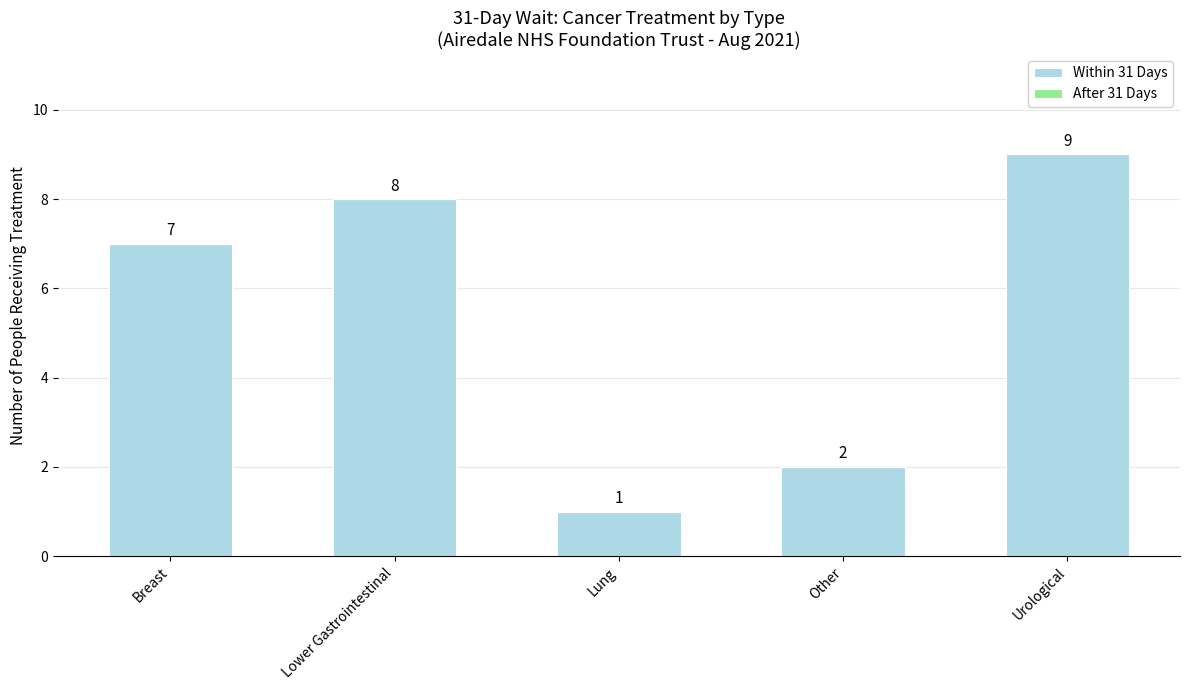

Reading right to left, list all the values displayed in this chart.

9	2	1	8	7